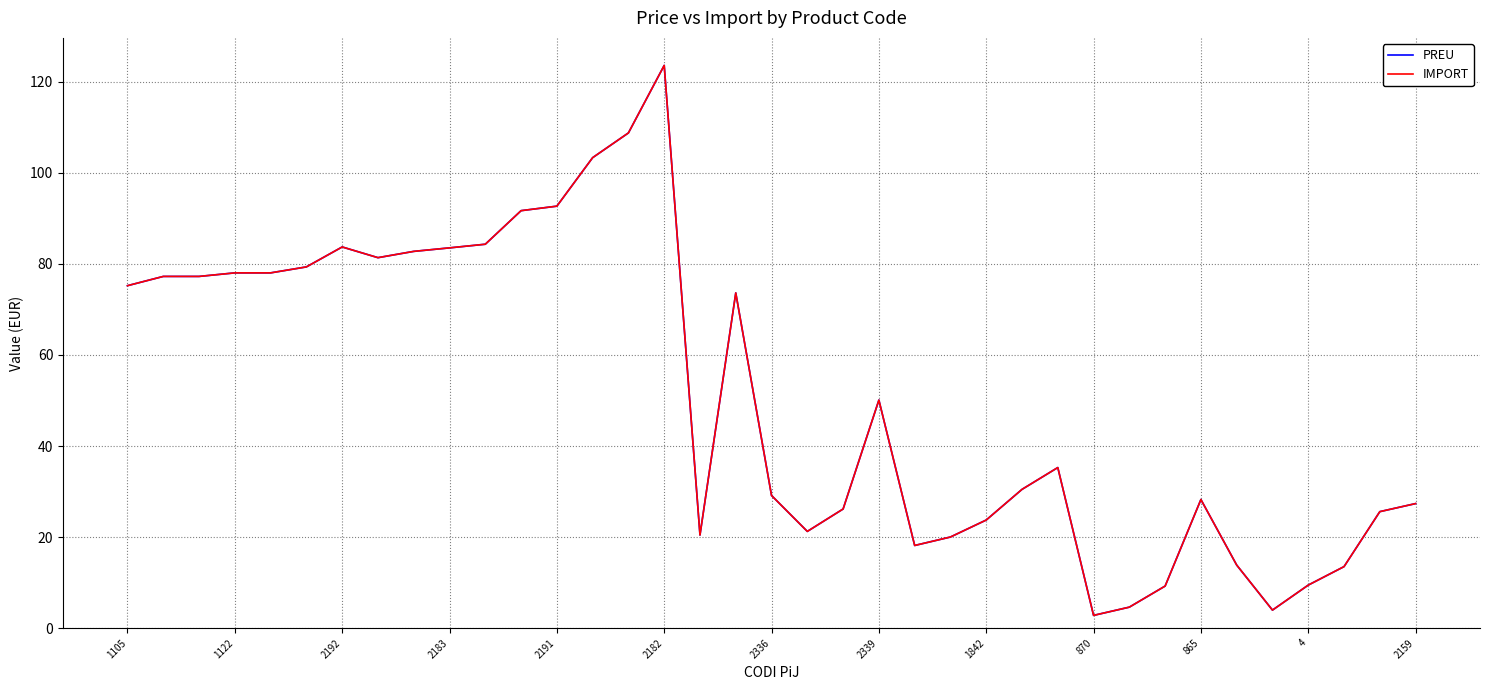

Does the chart display data point markers on the line(s)?

No